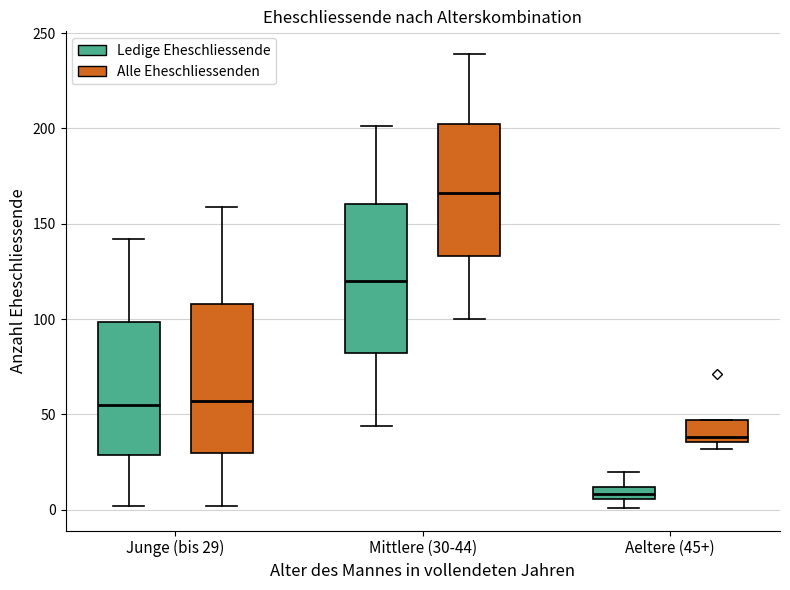

Which box has the lowest median line?

Aeltere (45+) (Ledige Eheschliessende)